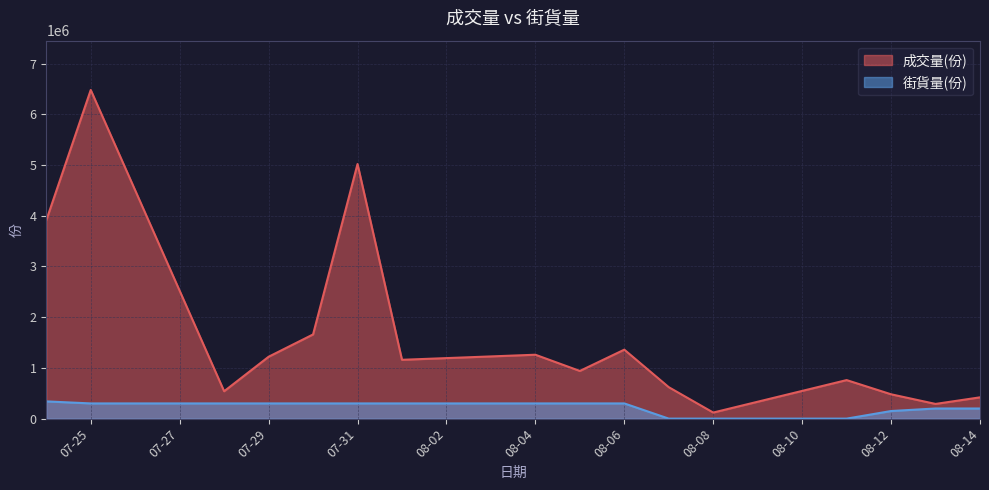

The 街貨量(份) series shows 0 at 08-08. True or false?

True